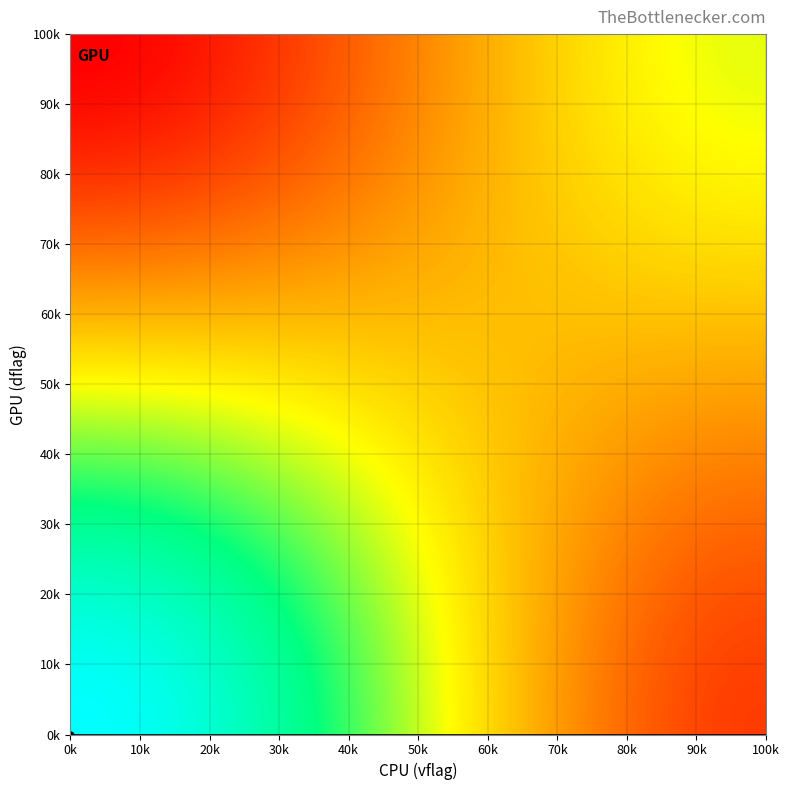

How many series are shown in this chart?

1